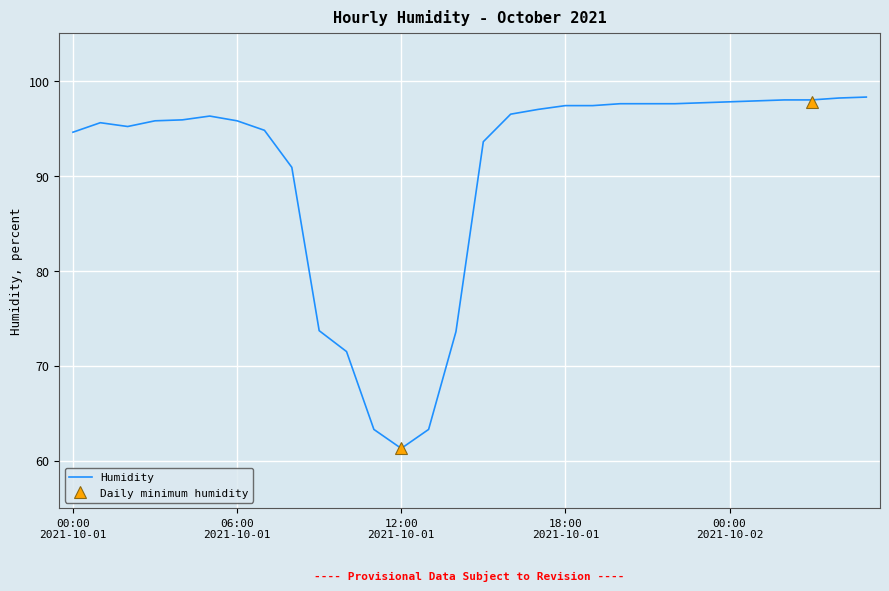

Where does the data first go above 96?

2021-10-01 05:00